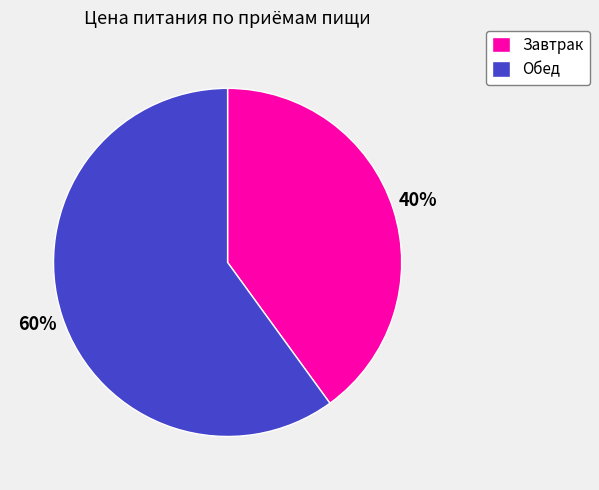

Combined, do Завтрак and Обед account for over 50%?

Yes